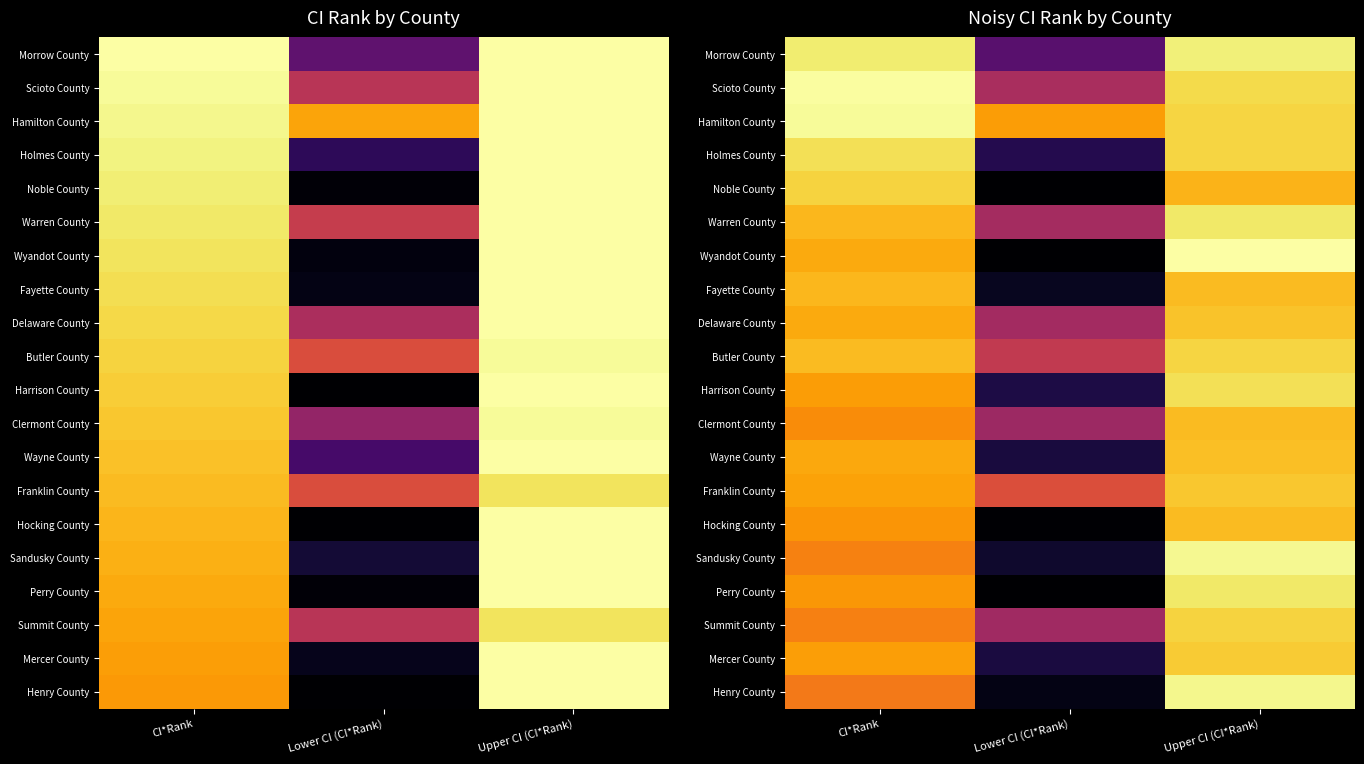

Which category has the lowest value in the Fayette County series?

Lower CI (CI*Rank)